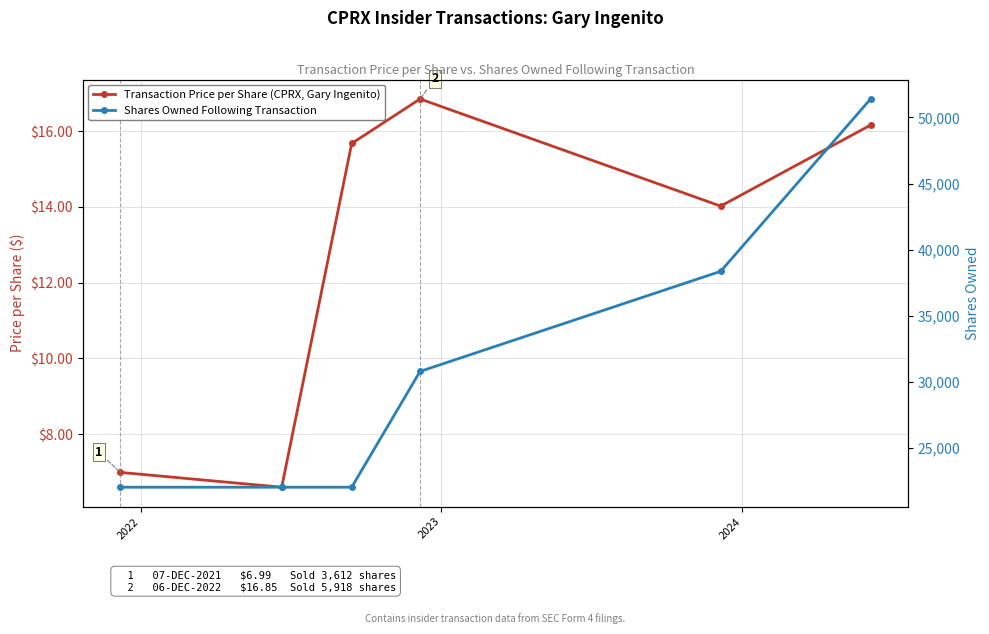

True or false: Shares Owned Following Transaction and Transaction Price per Share (CPRX, Gary Ingenito) cross at least once.

False